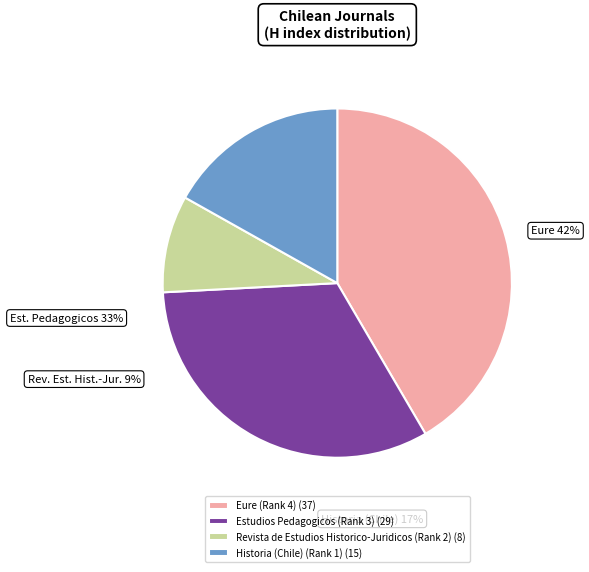

Is Eure (Rank 4) the majority of the pie?

No